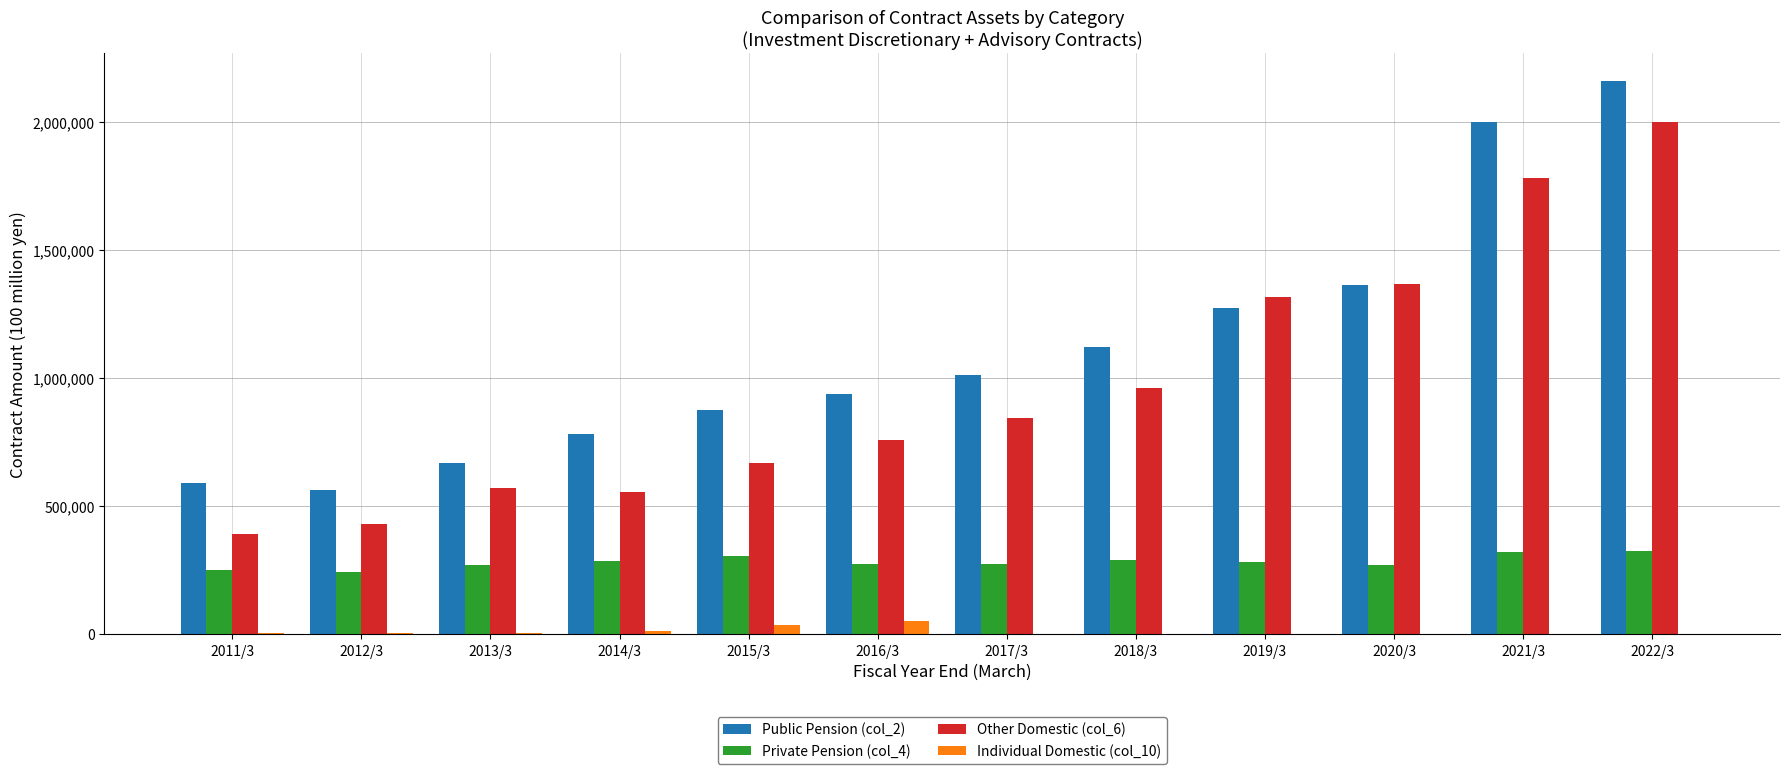

What is the maximum value shown in the chart?

2161199.1